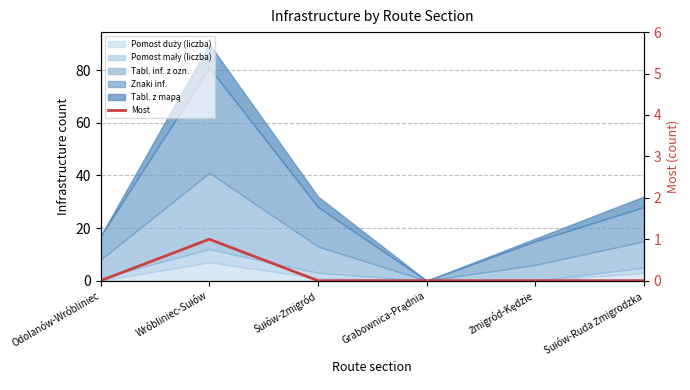

What is the difference between the maximum and second lowest values?

1